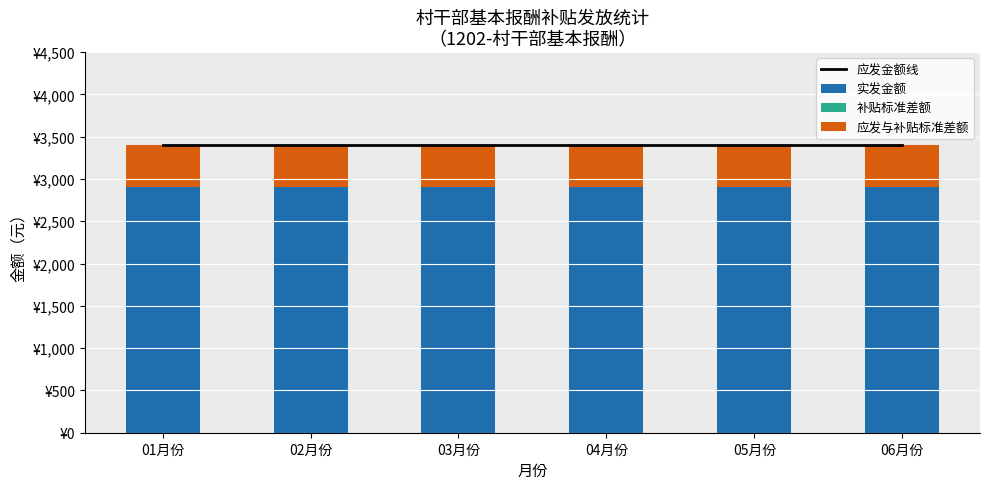

Is it true that 应发金额线 equals 6109 at 05月份?

False